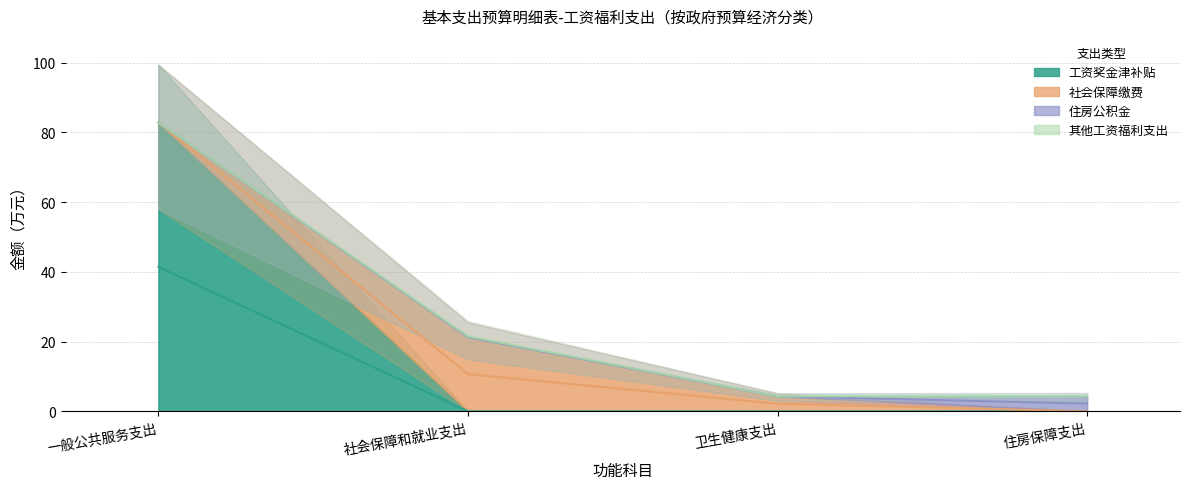

Does the chart display data point markers on the line(s)?

No